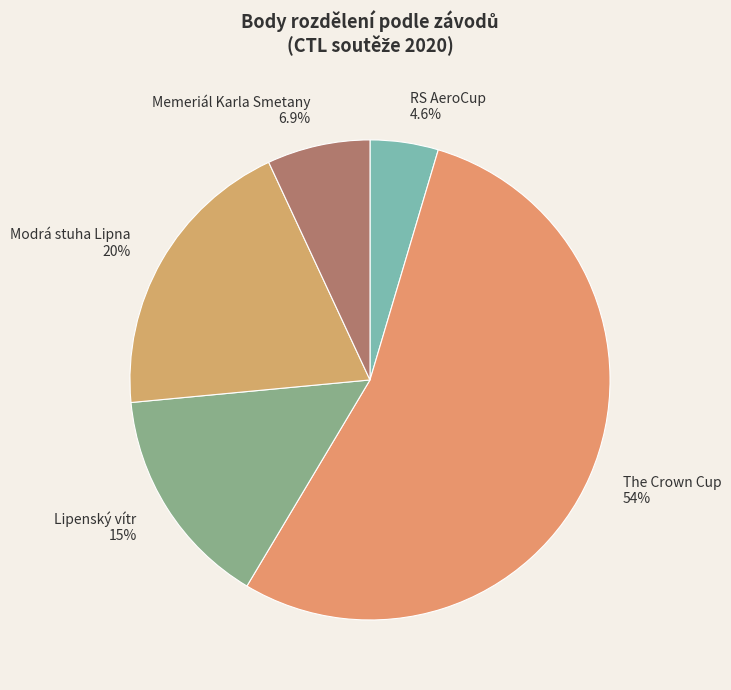

To the nearest percent, what is the average slice percentage?

20%